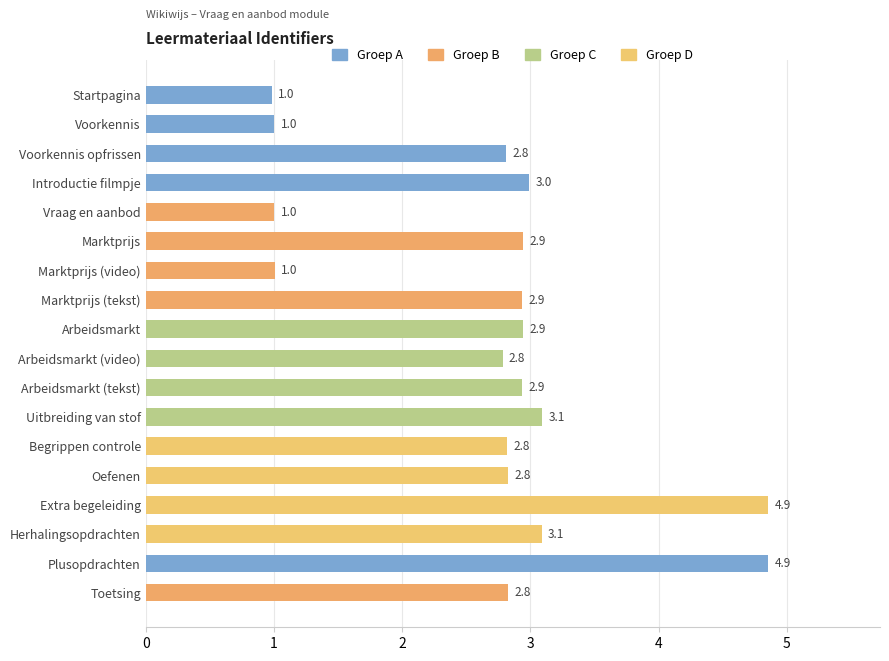

The chart shows a value of 2.8 at Toetsing. True or false?

True